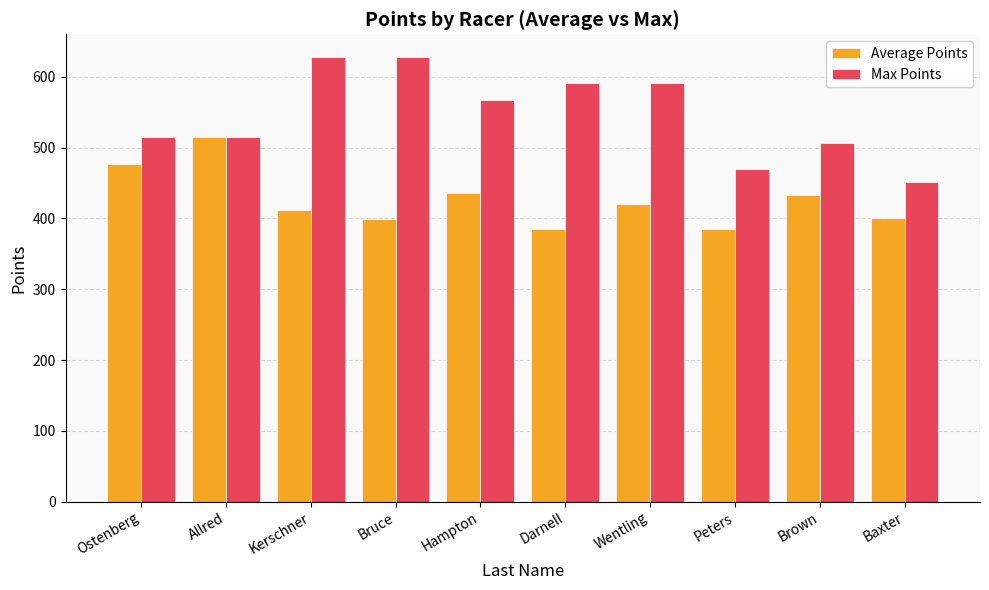

What is the difference between the highest and lowest values at Hampton?

130.9